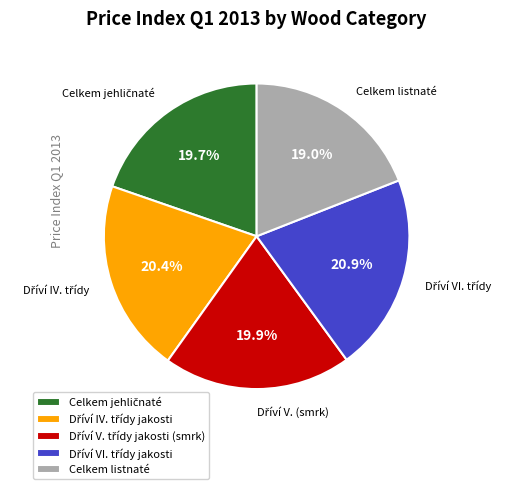

Is there any slice that represents more than half of the pie?

No